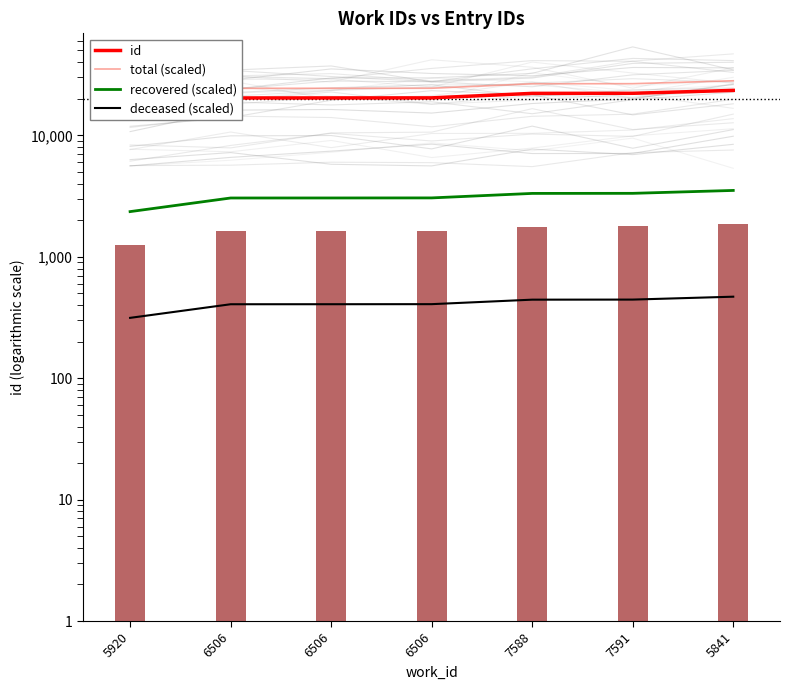

Reading right to left, list all the values displayed in this chart.

id: 5841=23455.0	7591=22199.0	7588=22168.0	6506=20357.0	6506=20333.0	6506=20323.0	5920=15698.0
total (scaled): 5841=28146.0	7591=26638.8	7588=26601.6	6506=24428.4	6506=24399.6	6506=24387.6	5920=18837.6
recovered (scaled): 5841=3518.2	7591=3329.8	7588=3325.2	6506=3053.5	6506=3049.9	6506=3048.4	5920=2354.7
deceased (scaled): 5841=469.1	7591=444.0	7588=443.4	6506=407.1	6506=406.7	6506=406.5	5920=314.0